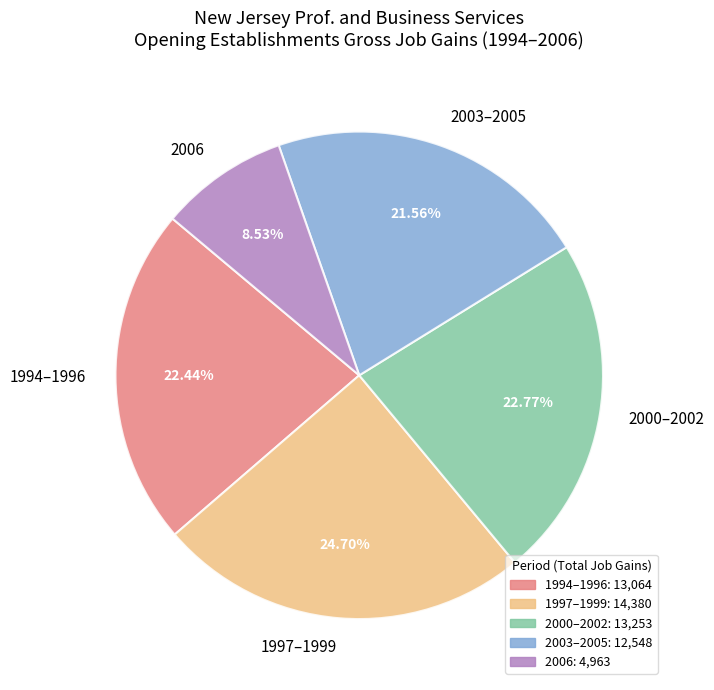

Between 1997–1999 and 1994–1996, which is larger?

1997–1999